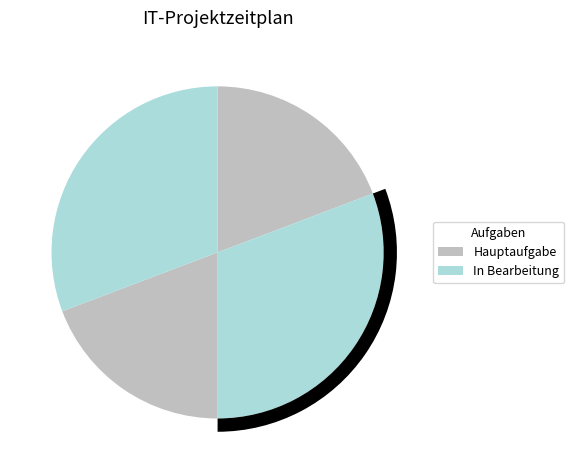

Is there a majority slice in this chart?

No